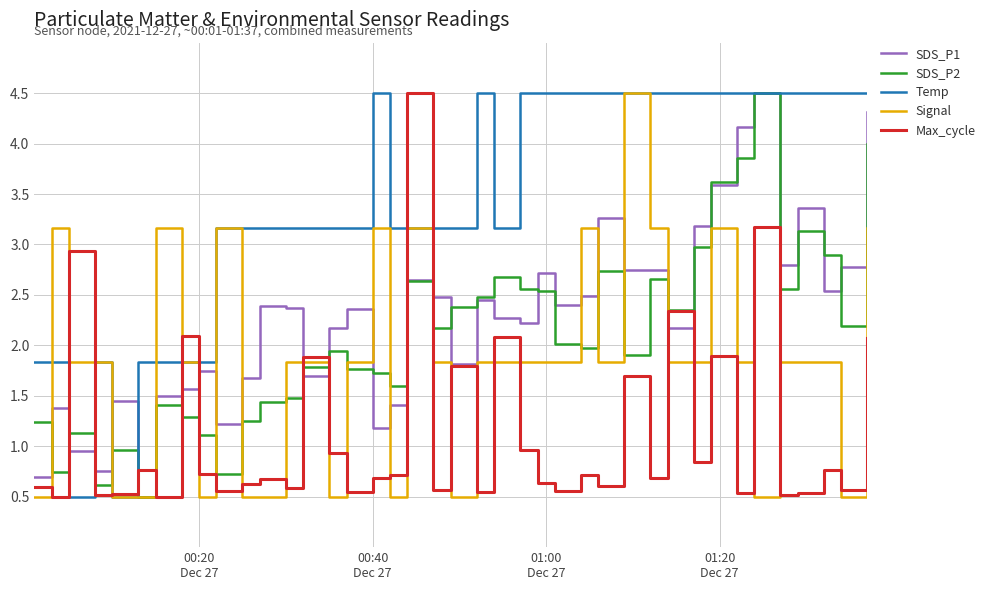

What is the lowest value of the SDS_P1 series?

0.5